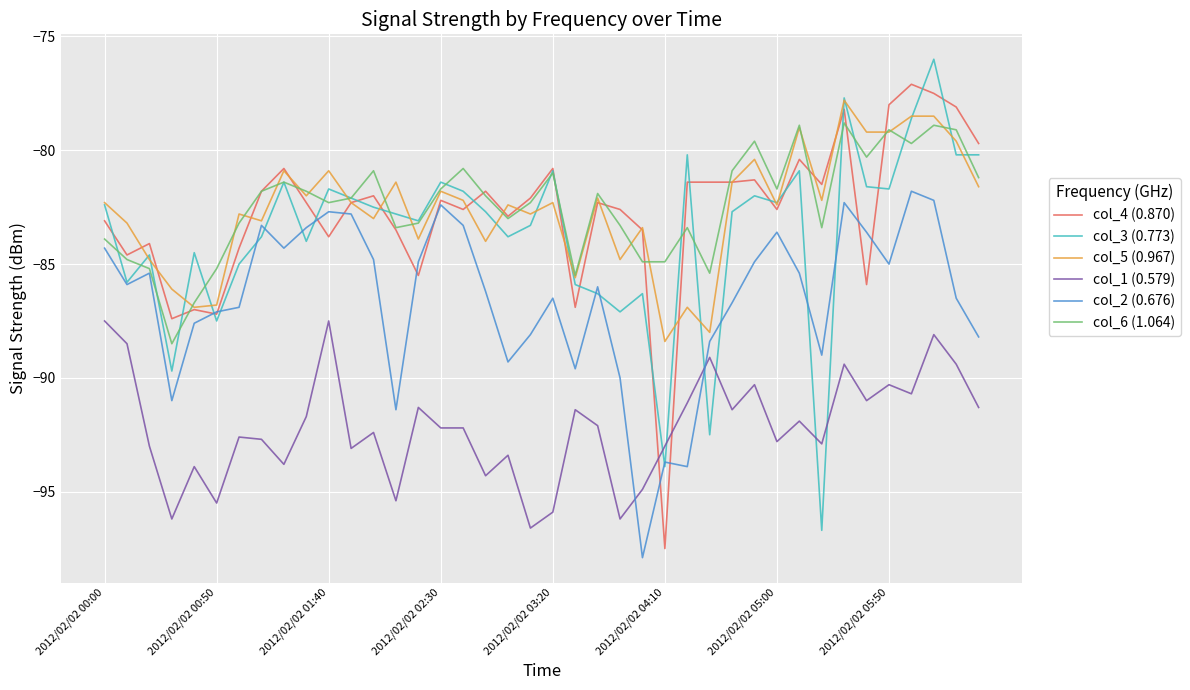

True or false: col_1 (0.579) and col_5 (0.967) intersect in this chart.

False